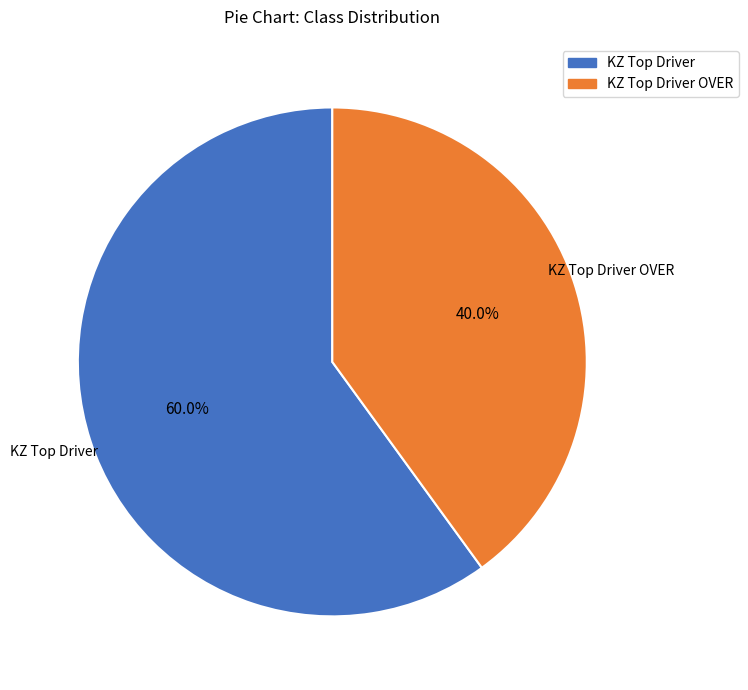

Is there any slice that represents more than half of the pie?

Yes